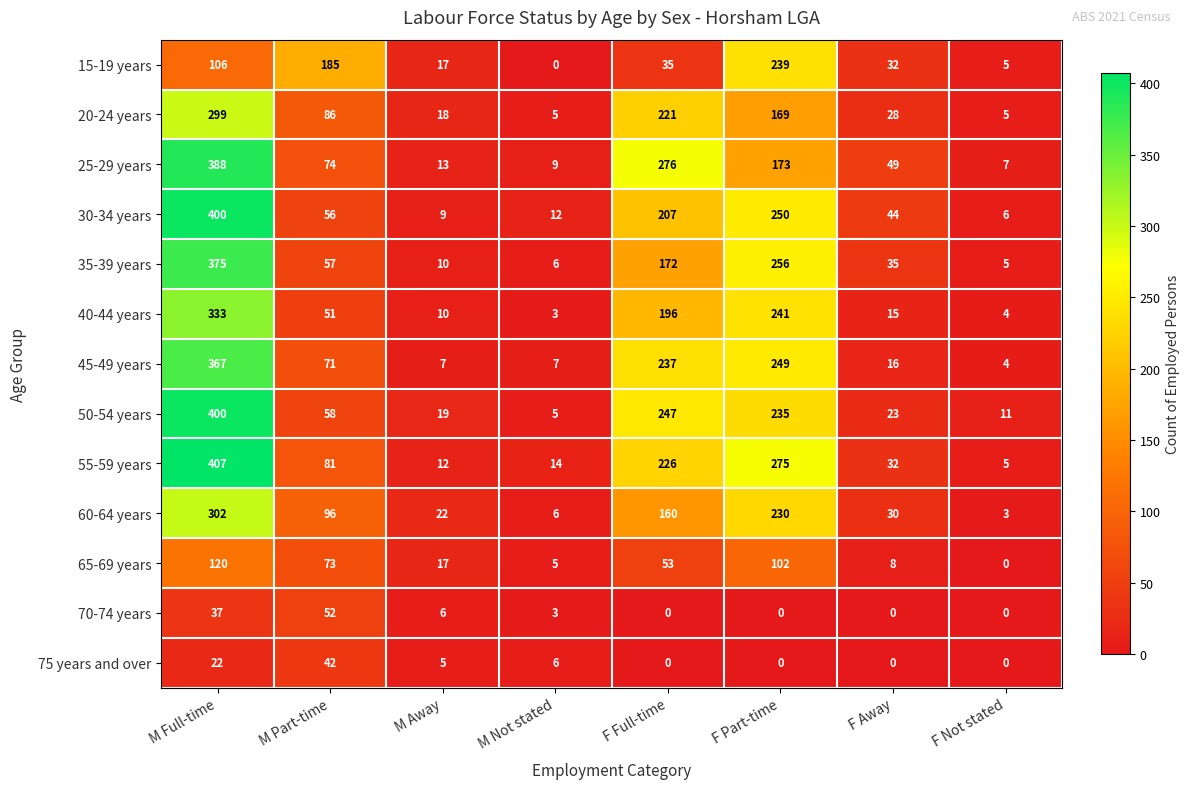

Which series has the largest range (max minus min)?

55-59 years